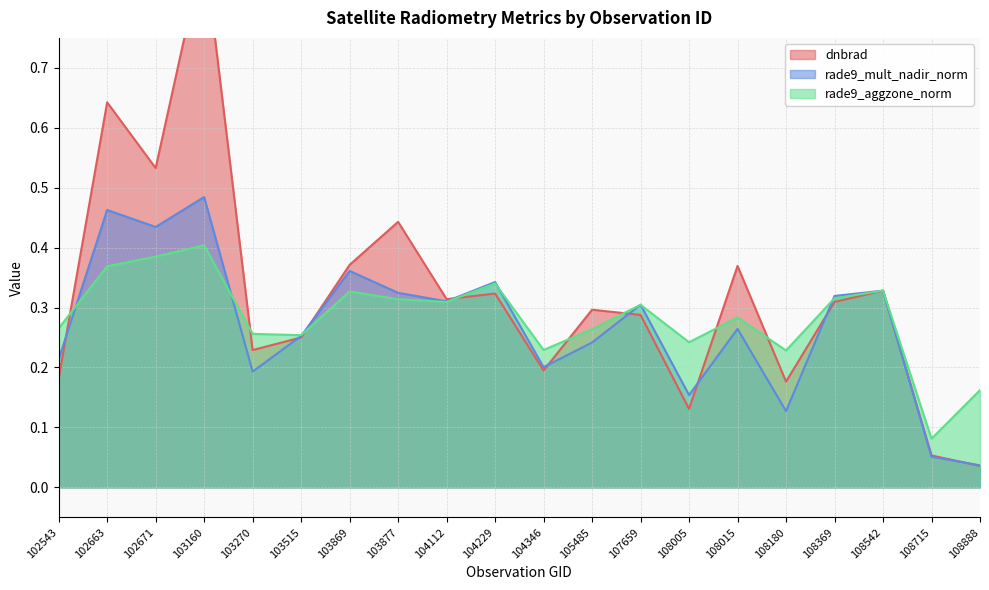

Where is the first local minimum for dnbrad?

102671